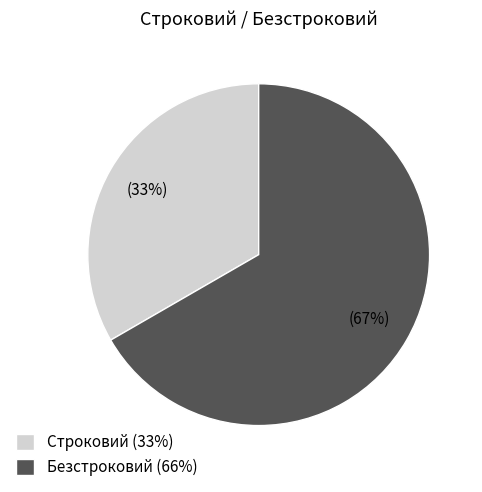

Is there any slice that represents more than half of the pie?

Yes